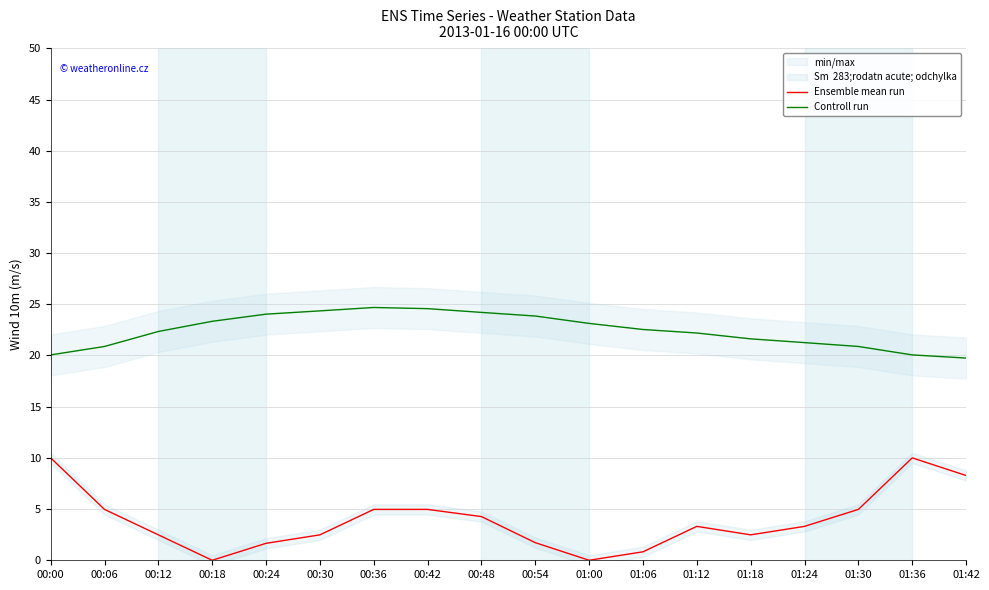

At which category is the sum across all series the highest?

00:00